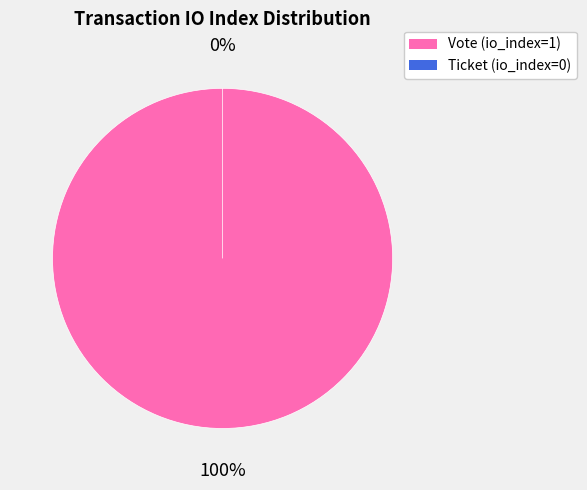

Is Vote (io_index=1) the majority of the pie?

Yes